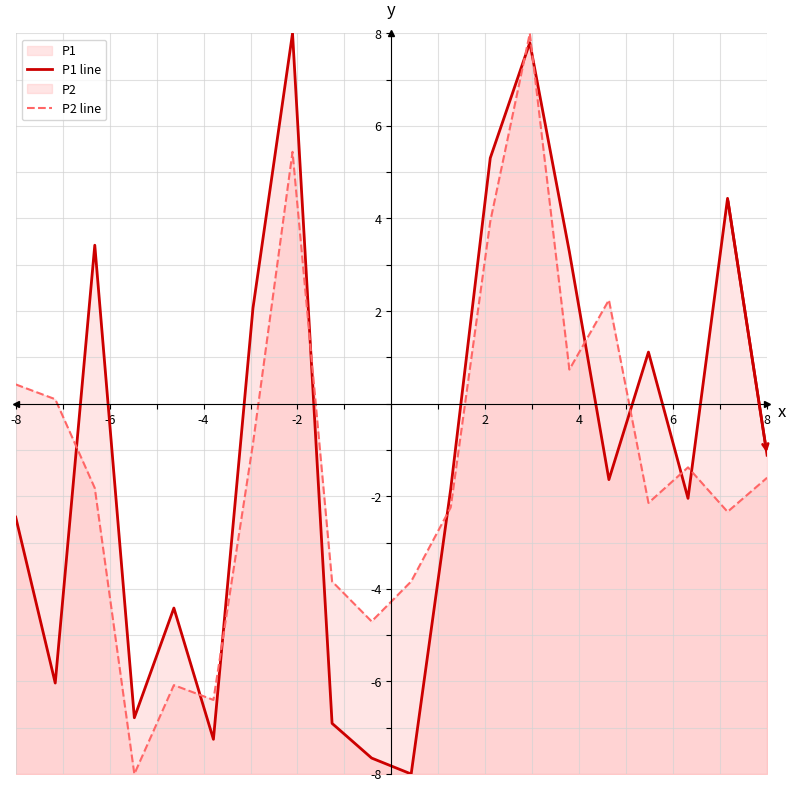

What are all the series names shown in the legend?

P1 line, P2 line